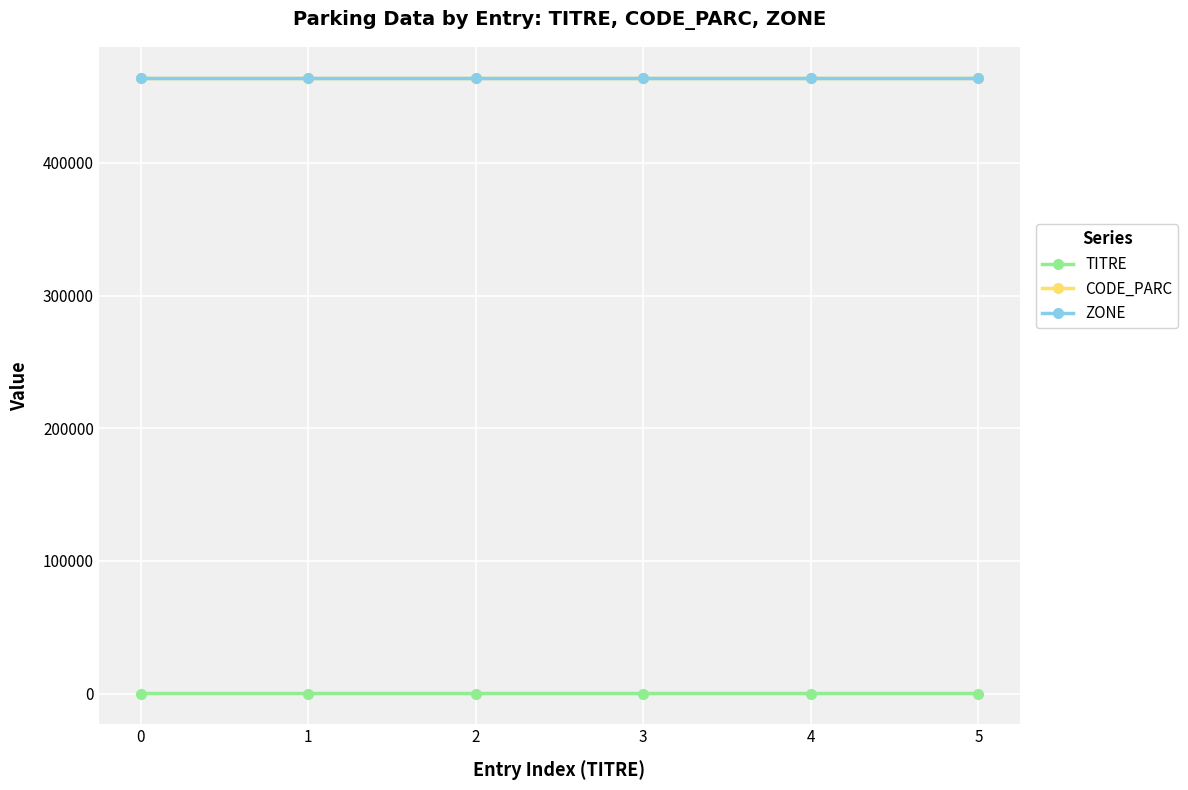

Reading right to left, extract all data points from this chart.

TITRE: 5	4	3	2	1	0
CODE_PARC: 464006	464006	464006	464006	464006	464006
ZONE: 464006	464006	464006	464006	464006	464006